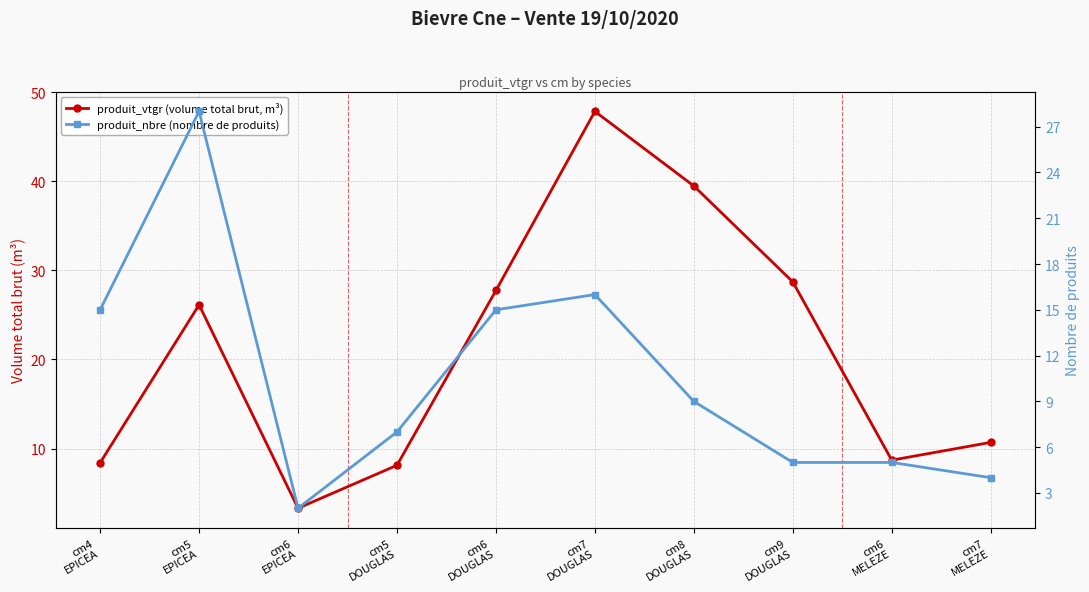

List the series in order of their peak value, lowest first.

produit_nbre (nombre de produits), produit_vtgr (volume total brut, m³)